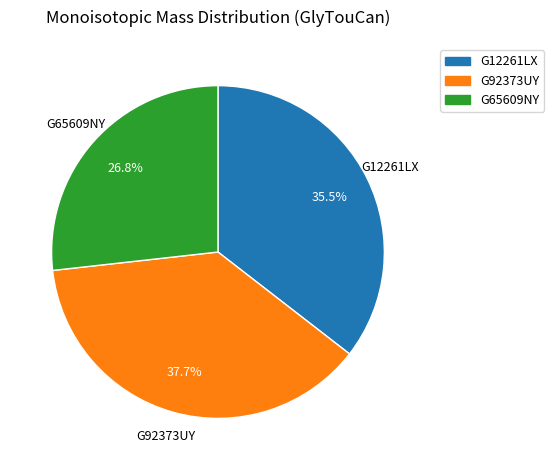

To the nearest percent, what is the difference between the largest and smallest slice percentages?

11%